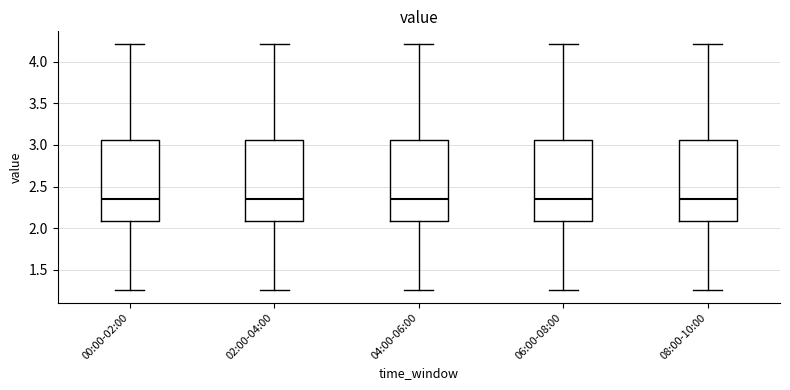

Reading left to right, read every box against the y-axis: the position of its median line, the range the box covers, and the ends of its whiskers. The values are not printed on the chart, so give them approximately, as read against the axis.

00:00-02:00: median 2.35, box 2.10 to 3.05, whiskers 1.25 to 4.20
02:00-04:00: median 2.35, box 2.10 to 3.05, whiskers 1.25 to 4.20
04:00-06:00: median 2.35, box 2.10 to 3.05, whiskers 1.25 to 4.20
06:00-08:00: median 2.35, box 2.10 to 3.05, whiskers 1.25 to 4.20
08:00-10:00: median 2.35, box 2.10 to 3.05, whiskers 1.25 to 4.20